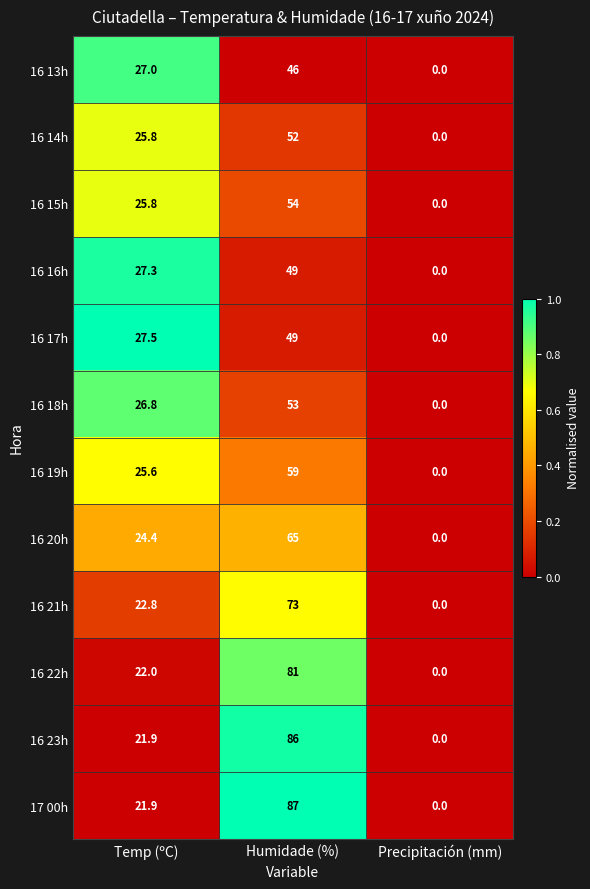

Is the value of 16 17h at Humidade (%) greater than the value of 16 23h at Precipitación (mm)?

Yes